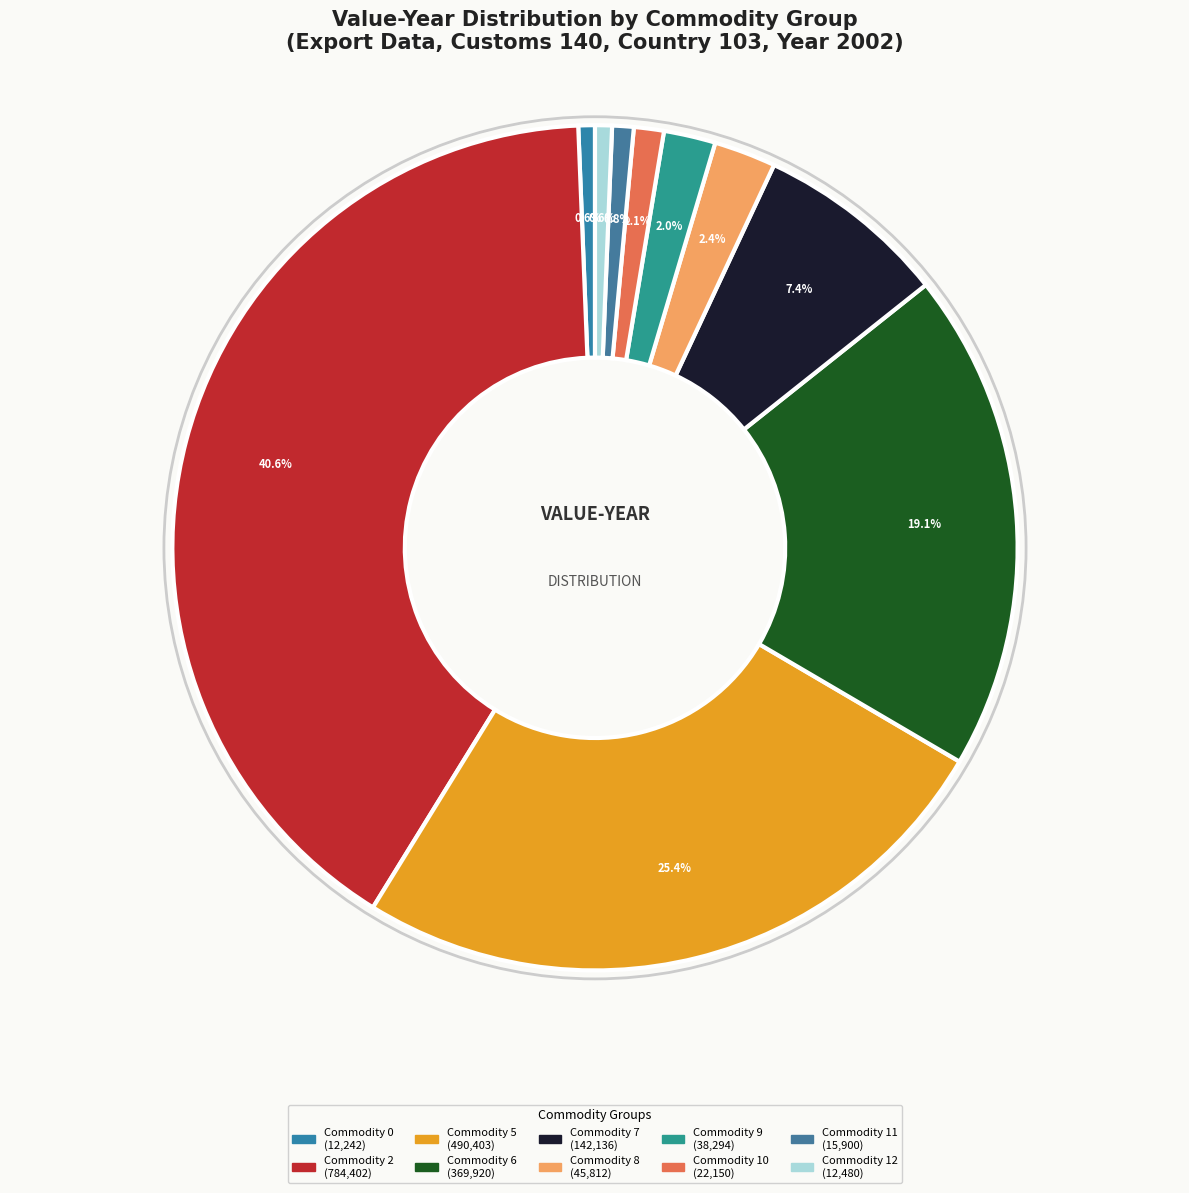

How many segments does this pie chart have?

10